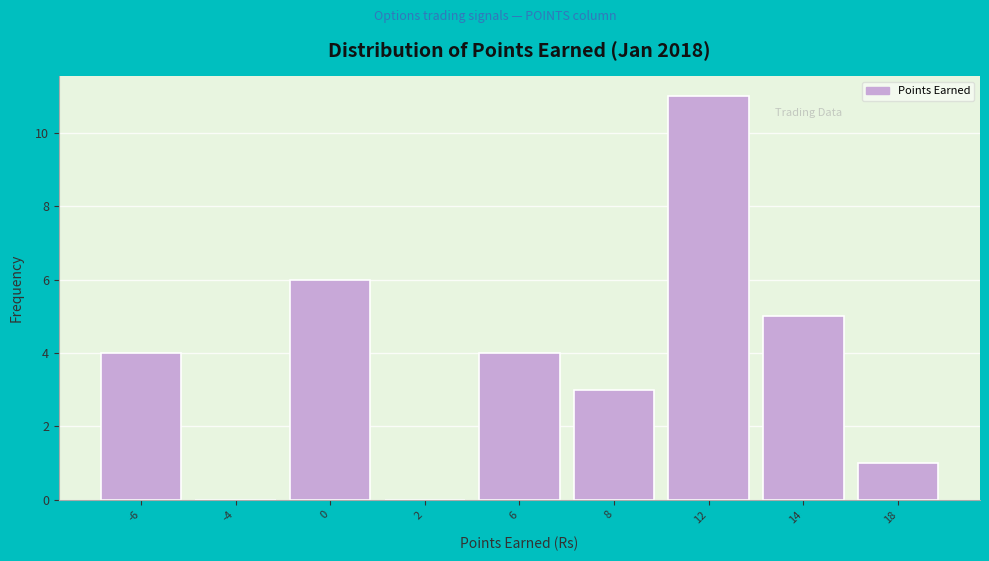

Reading right to left, what are all the values shown in this chart?

18=1	14=5	12=11	8=3	6=4	2=0	0=6	-4=0	-6=4